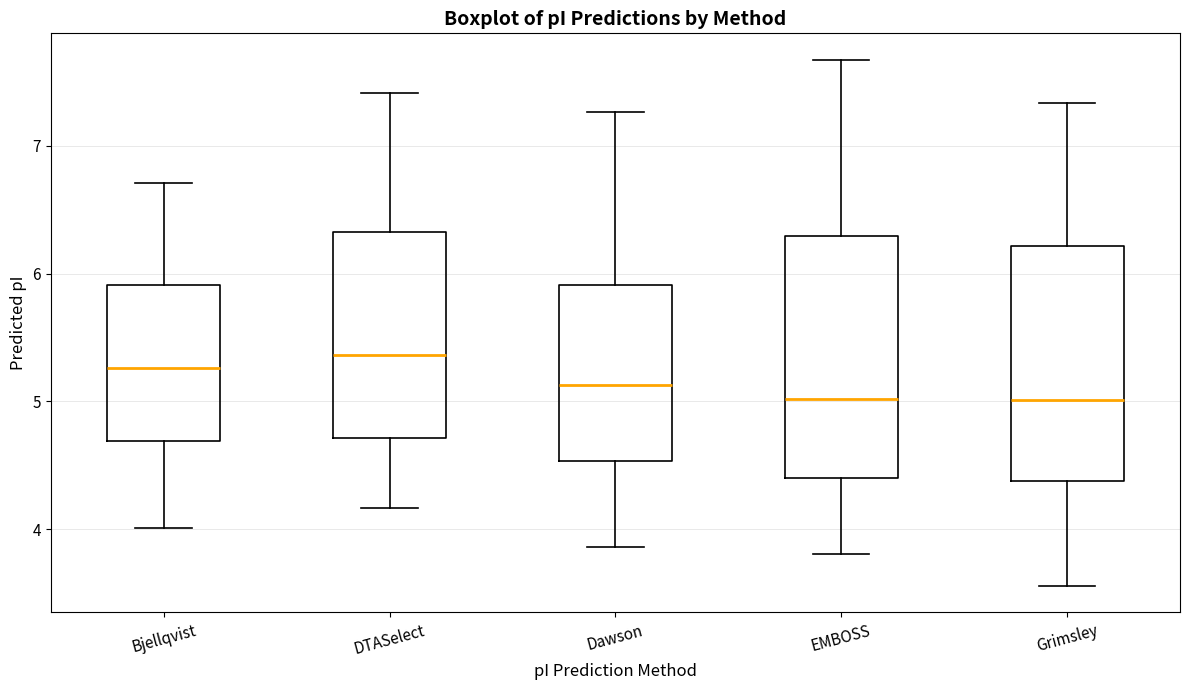

Which box's median line is the highest?

DTASelect